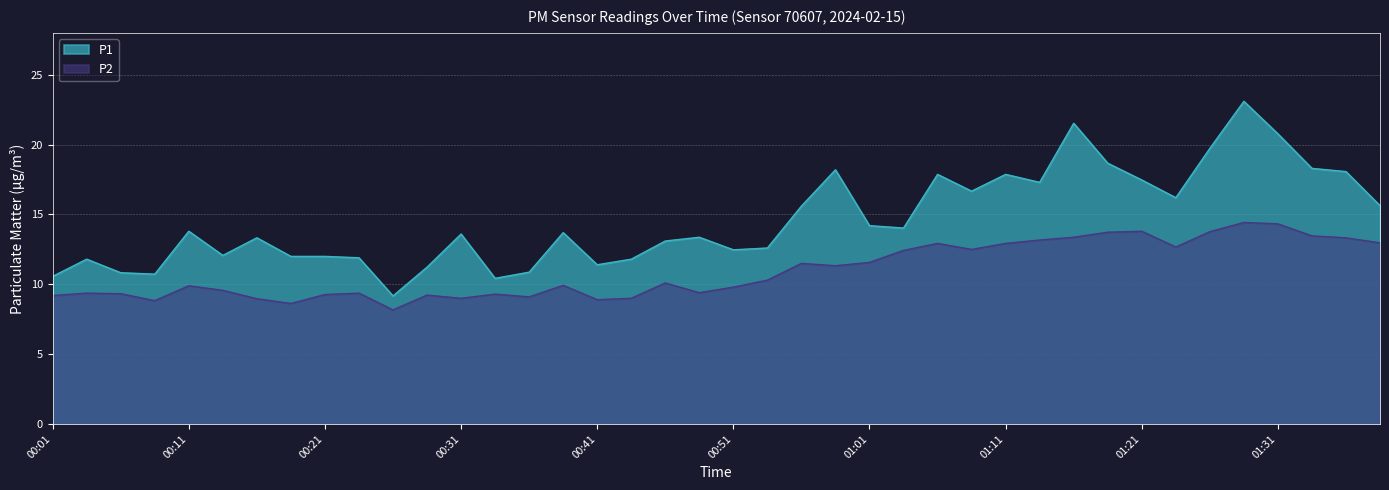

True or false: P1 has a value of 8.6 at 01:16.

False